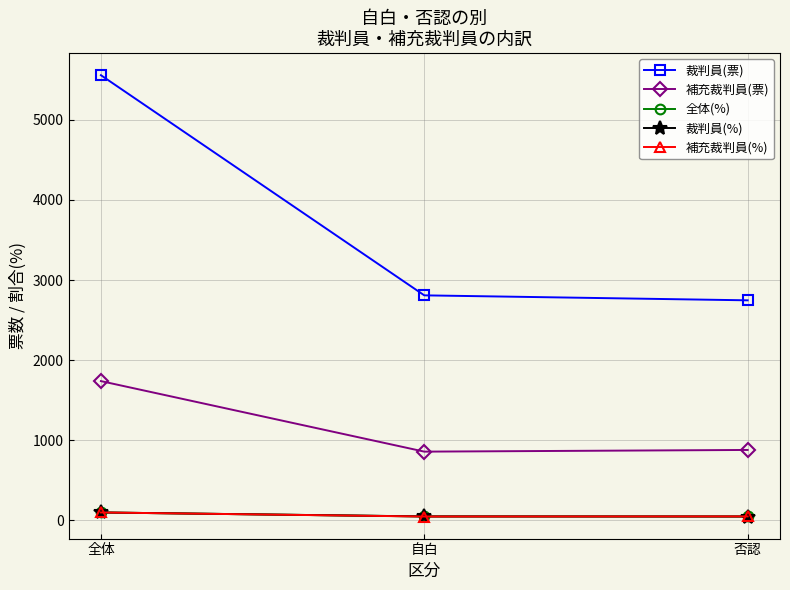

Which series has the widest spread of values?

裁判員(票)